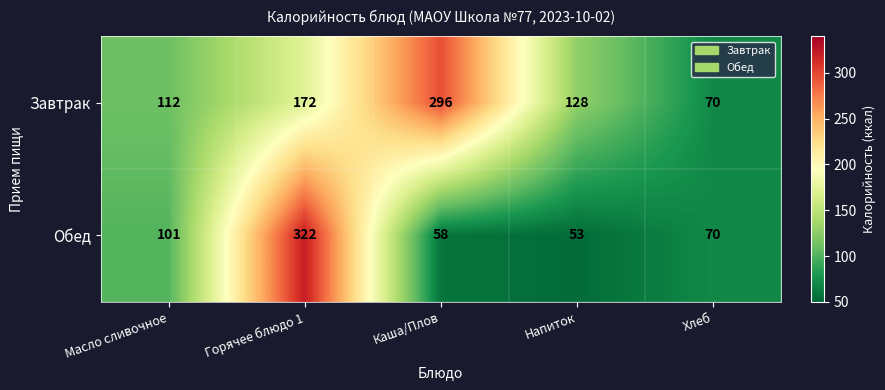

Rank the series by their maximum value, from lowest to highest.

Завтрак, Обед